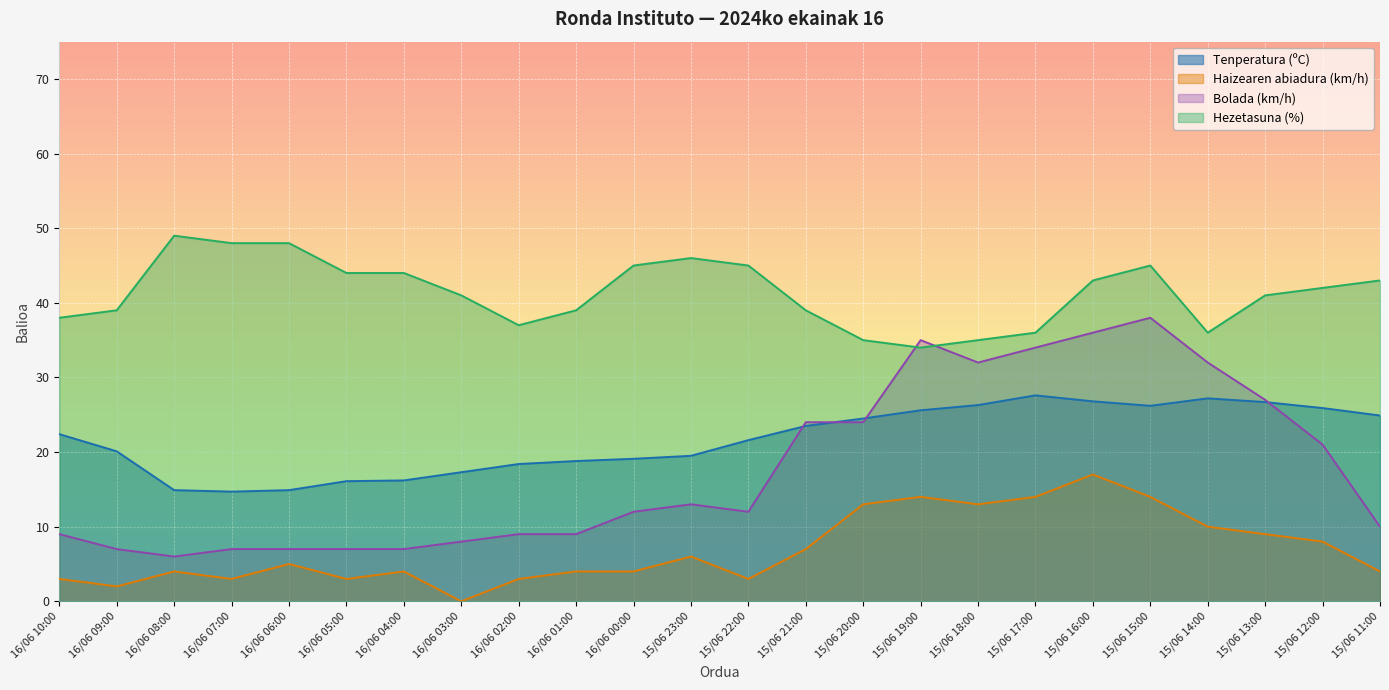

What is the sum of all Bolada (km/h) values?

426.0